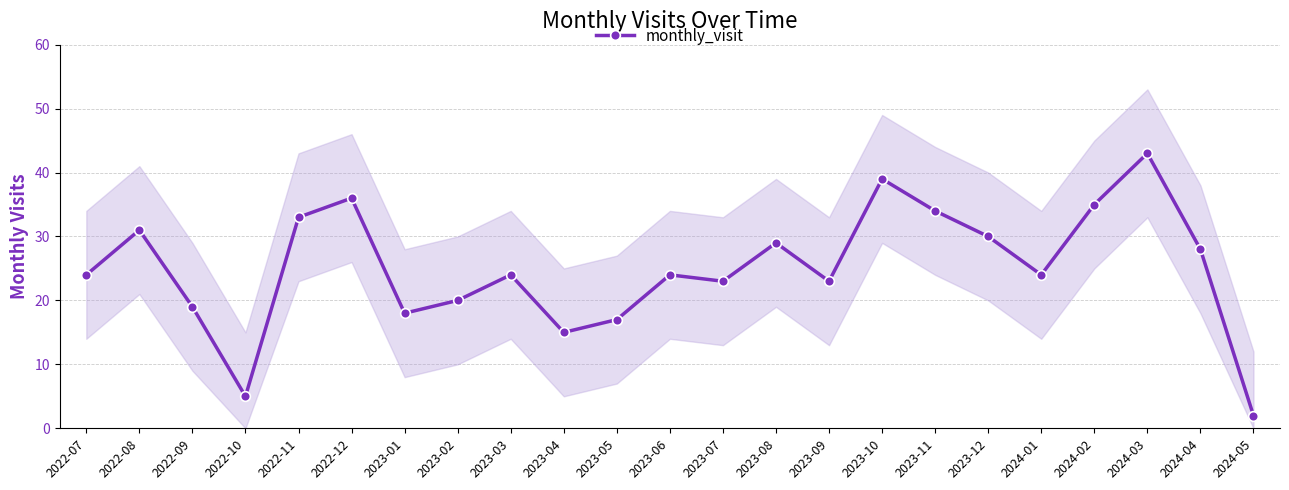

At which label does the data first exceed 24?

2022-08